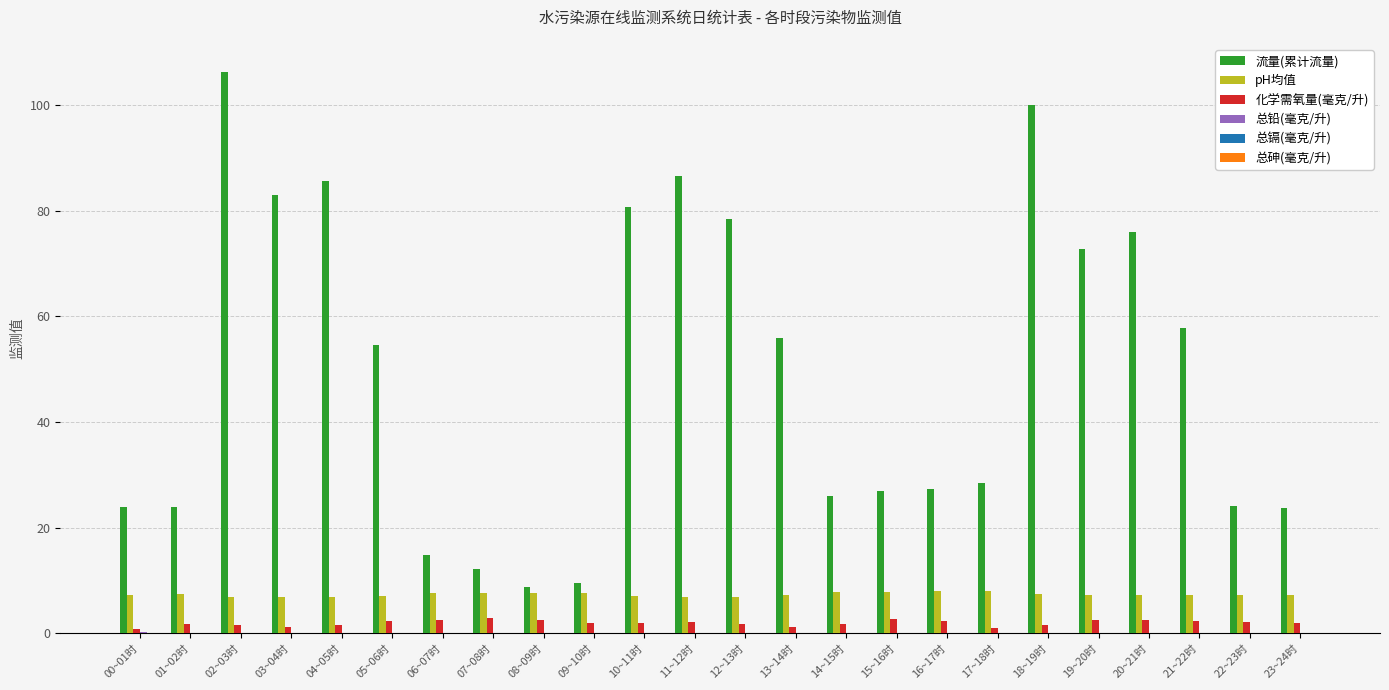

Which series has the largest total across all categories?

流量(累计流量)